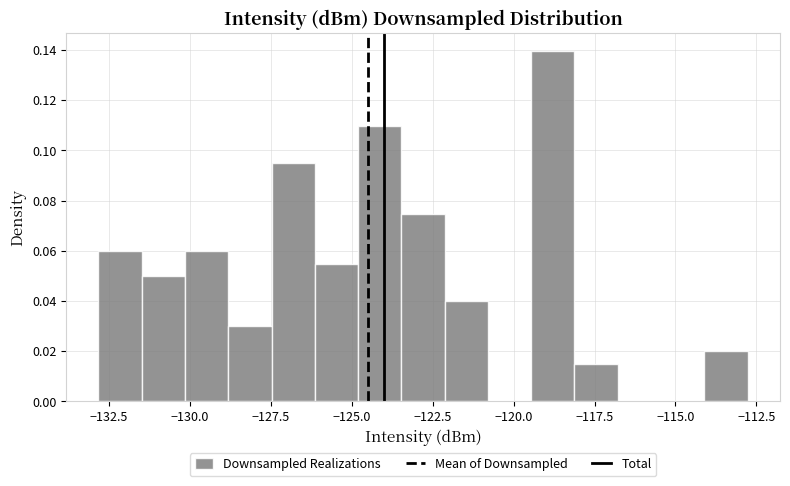

Around what value on the x-axis is the tallest bar? Give the approximate position of its centre, as read against the axis.

-119.0